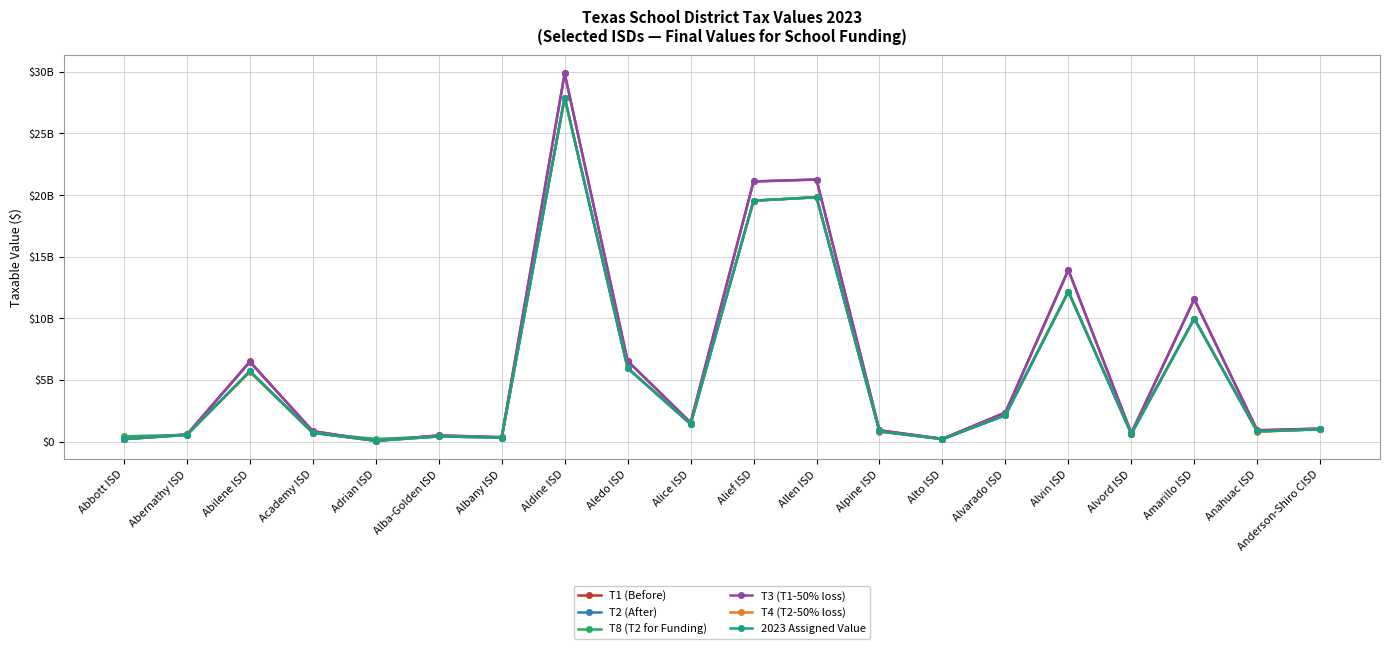

Does the chart have visible grid lines?

Yes